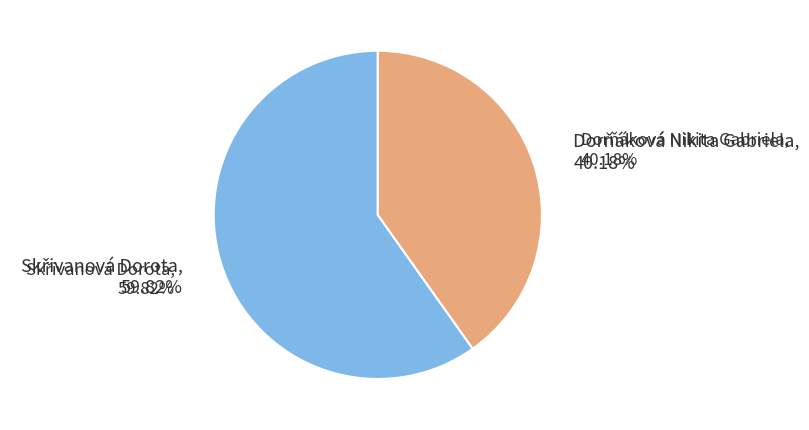

To the nearest percent, what portion does Dorňáková Nikita Gabriela represent?

40%